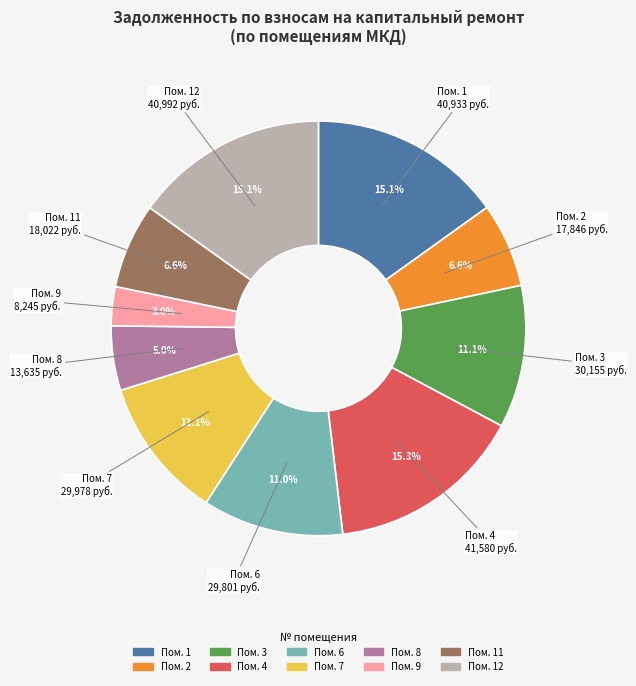

Count the number of slices in the pie.

10